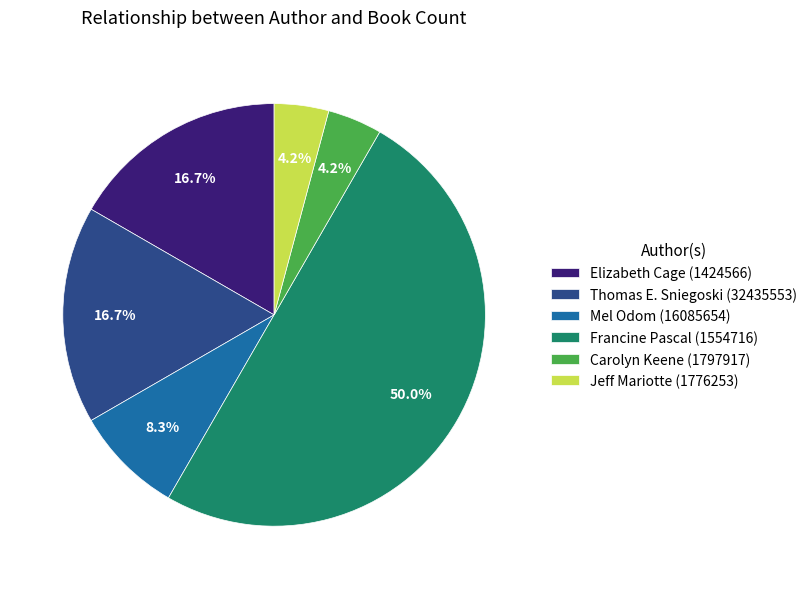

What percentage is the Jeff Mariotte (1776253) slice, to the nearest percent?

4%